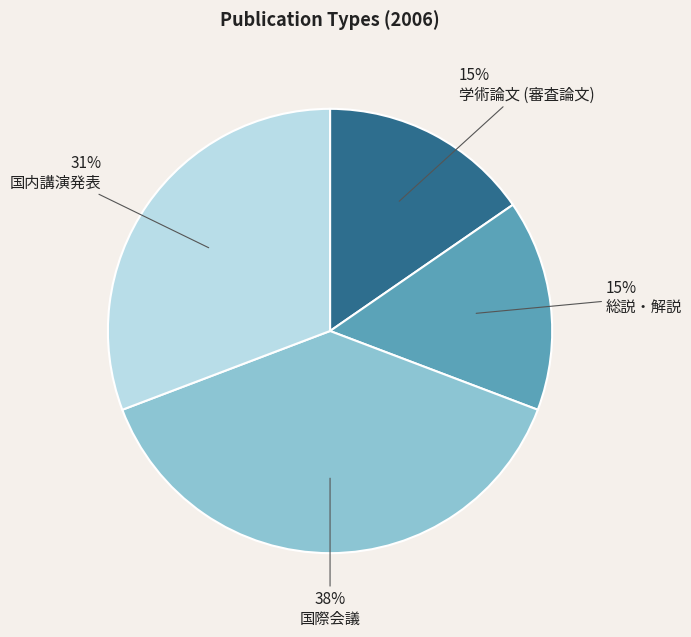

Which has a higher value, 国際会議 or 学術論文 (審査論文)?

国際会議